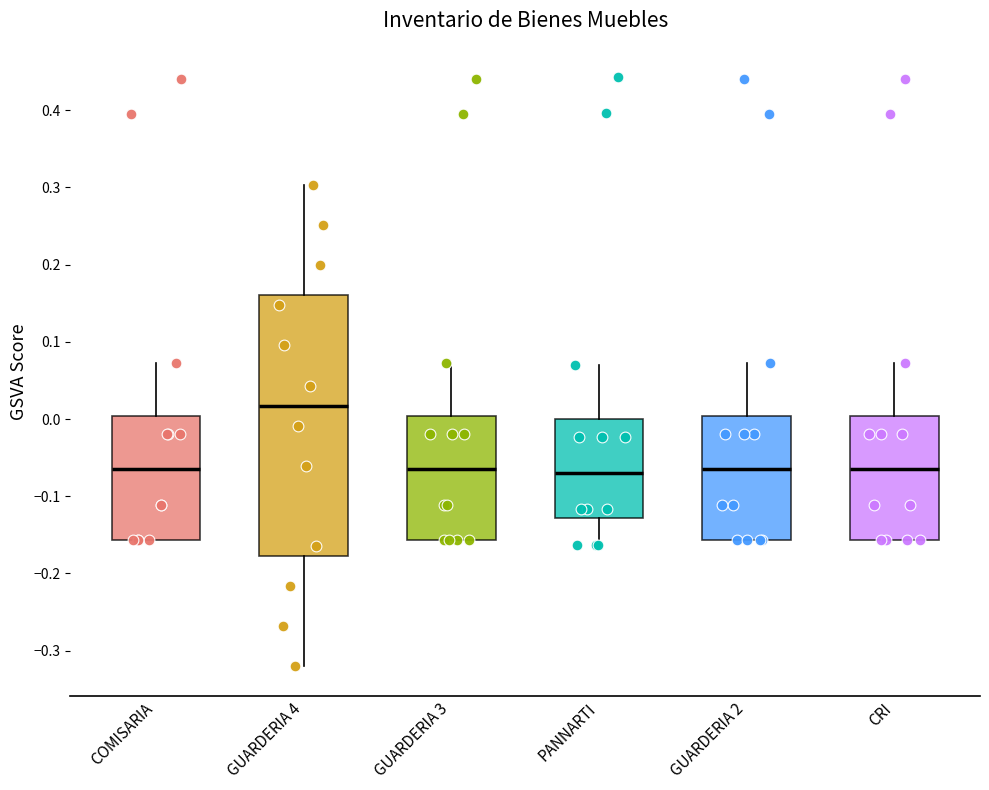

Where does the upper whisker of the box for GUARDERIA 3 end on the y-axis? The values are not printed on the chart, so give them approximately, as read against the axis.

0.07